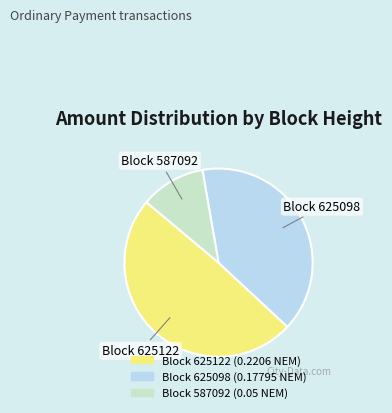

Rank the categories by value from lowest to highest.

Block 587092, Block 625098, Block 625122